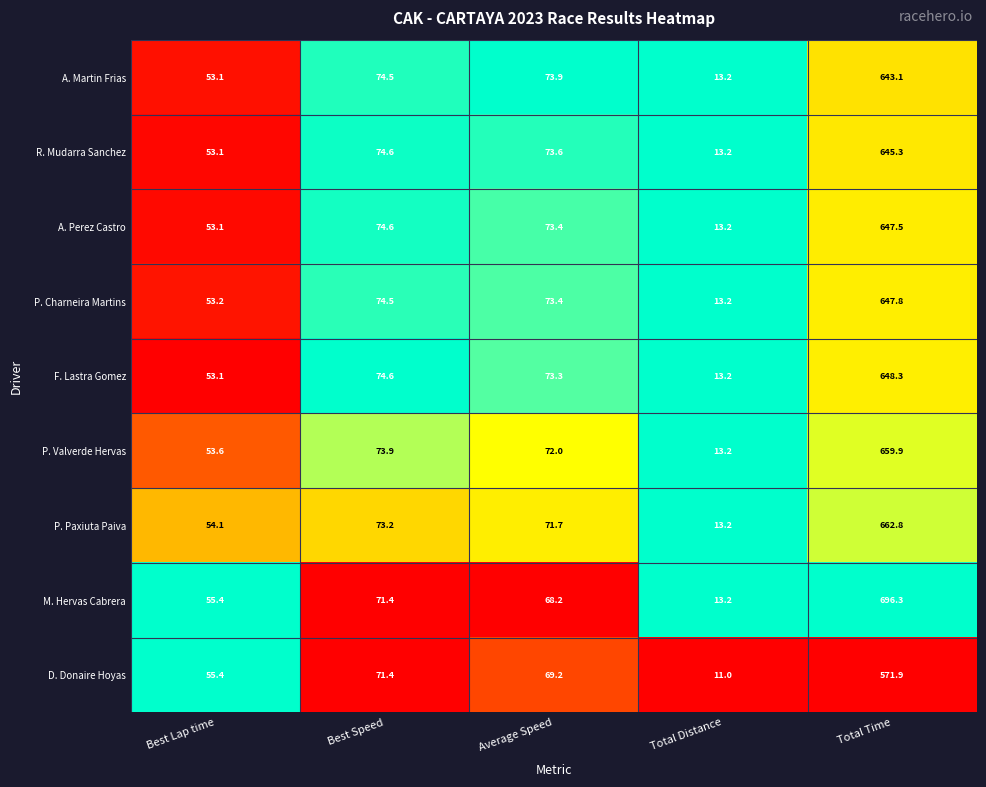

Between Best Speed and Average Speed, which series saw the biggest shift?

M. Hervas Cabrera